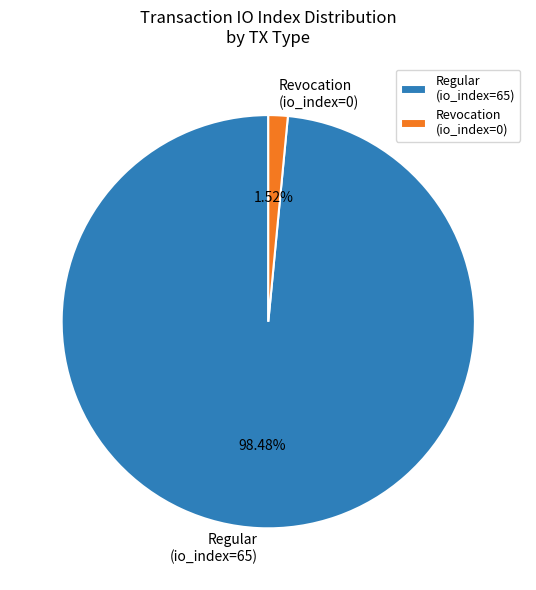

Rank the categories by value from lowest to highest.

Revocation (io_index=0), Regular (io_index=65)